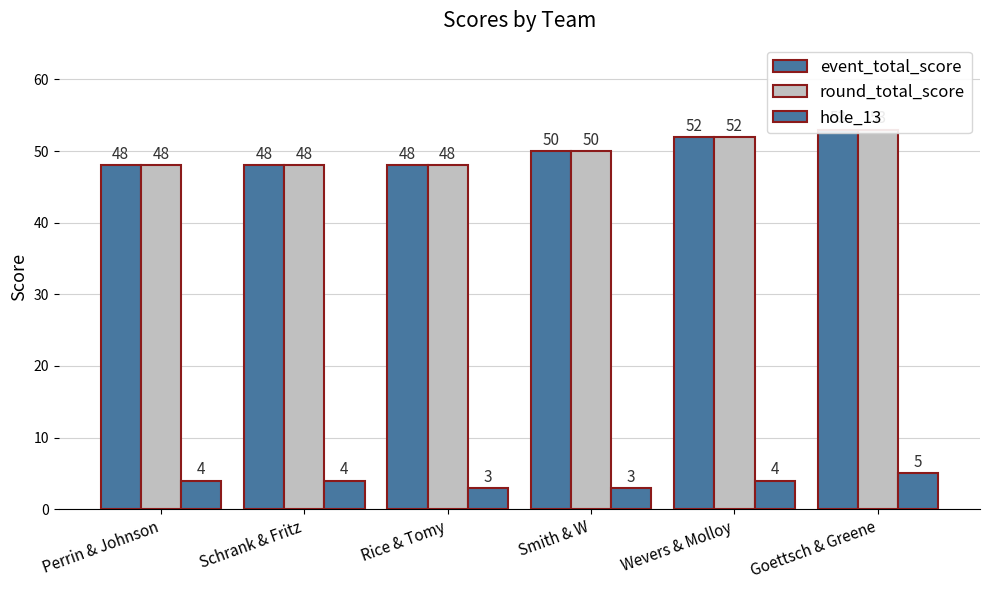

Are the bars horizontal?

No